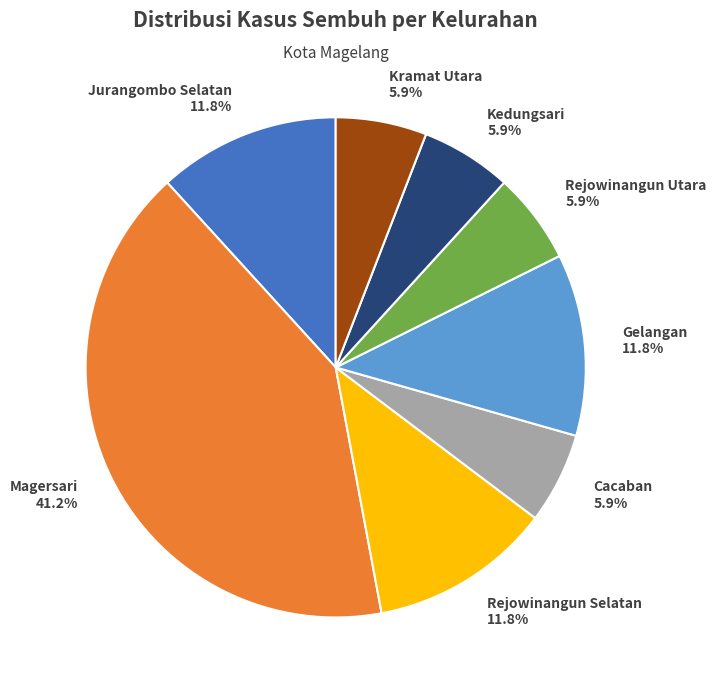

Does any single category account for the majority?

No